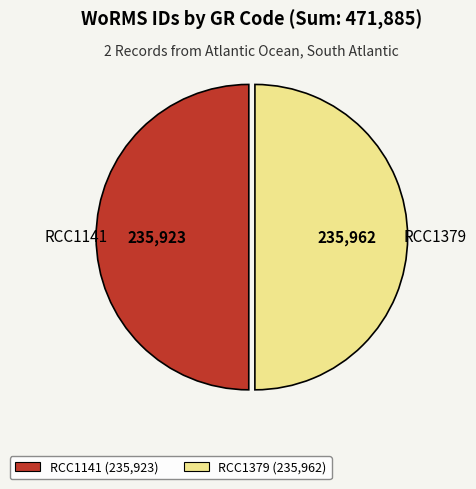

True or false: RCC1141 accounts for 61% of the total.

False